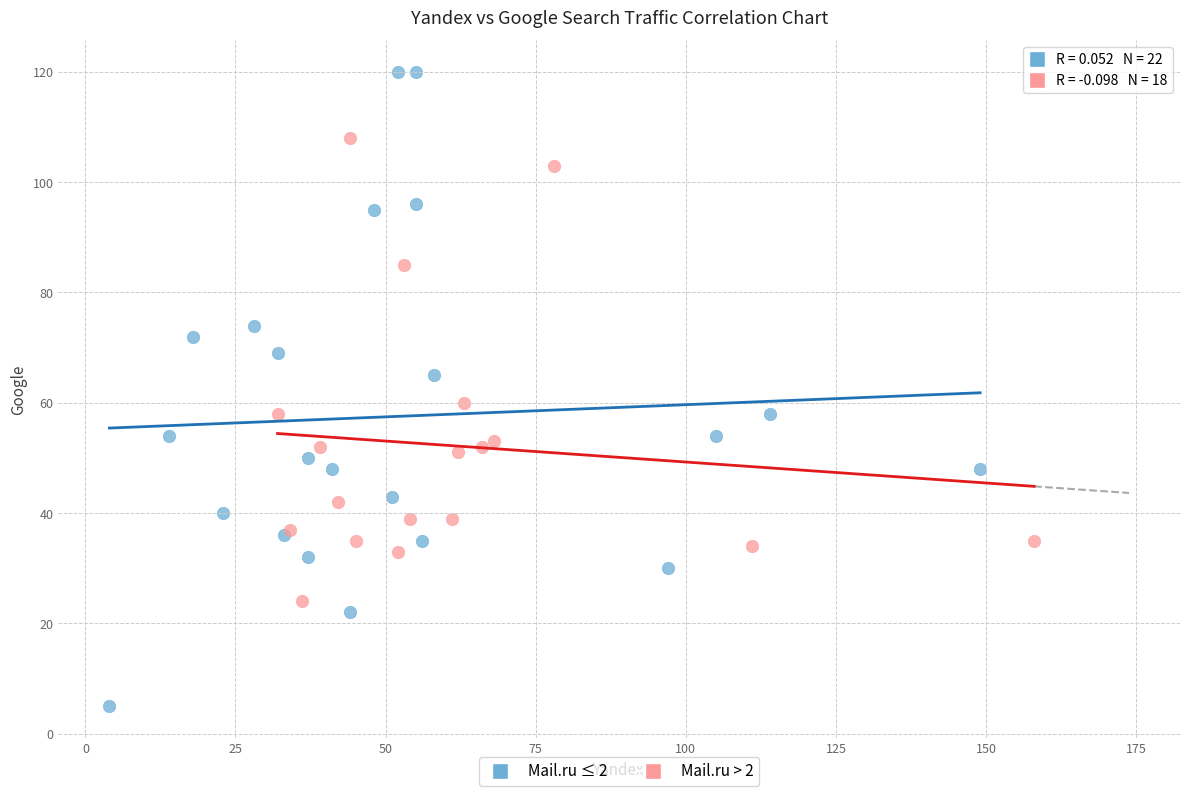

Which series reaches the minimum Y coordinate?

Mail.ru ≤ 2